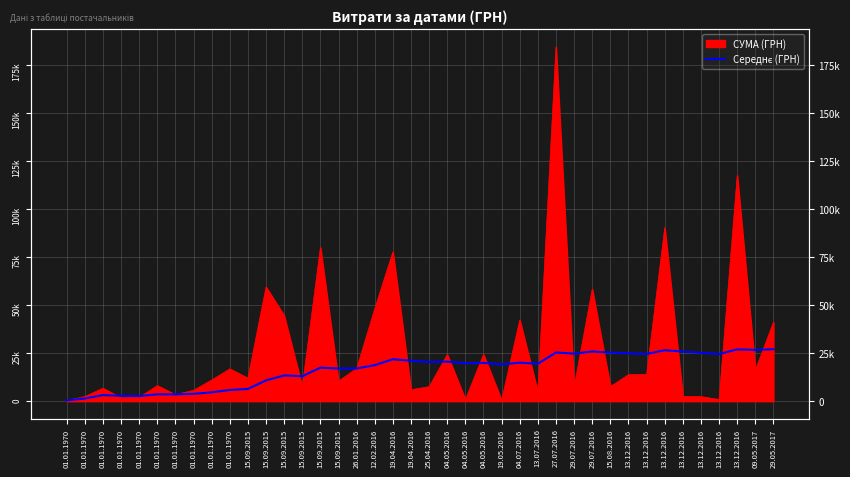

At which category does the chart reach its minimum across all series?

01.01.1970